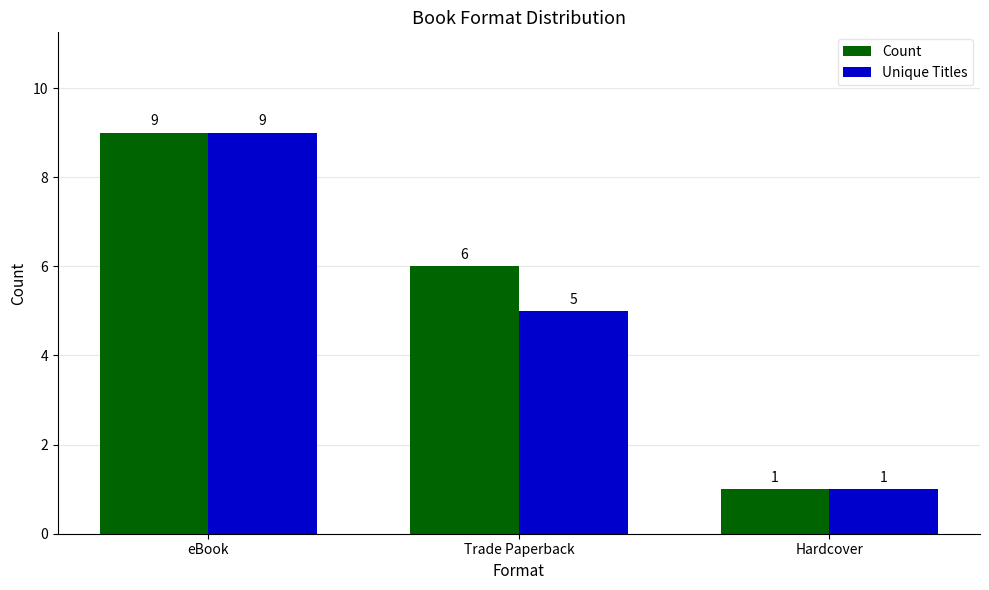

Which series has the largest total across all categories?

Count